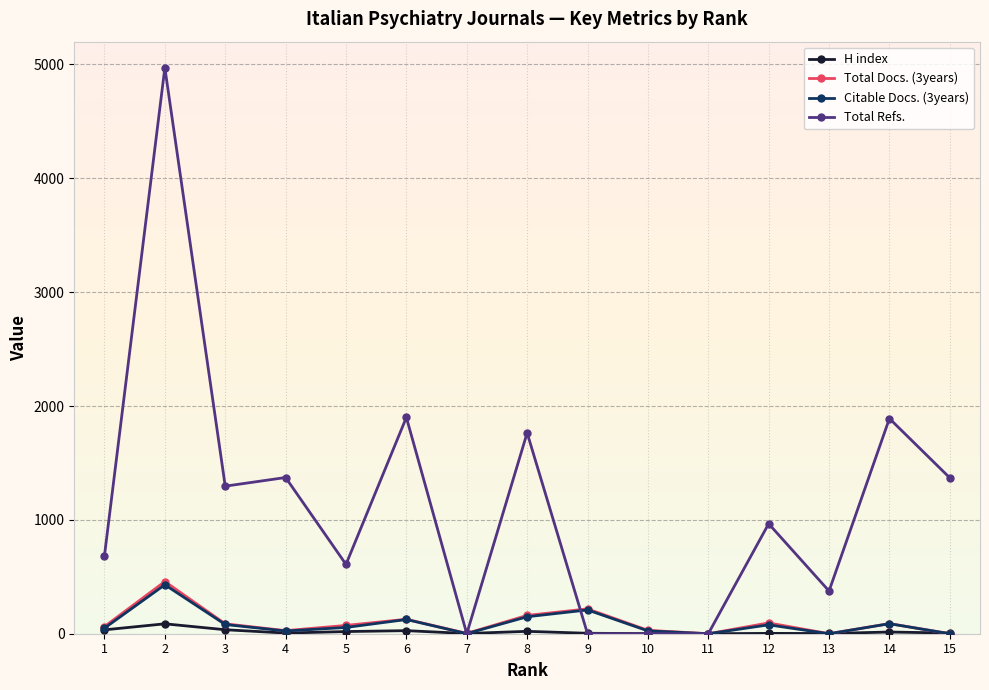

What is the maximum value shown in the chart?

4971